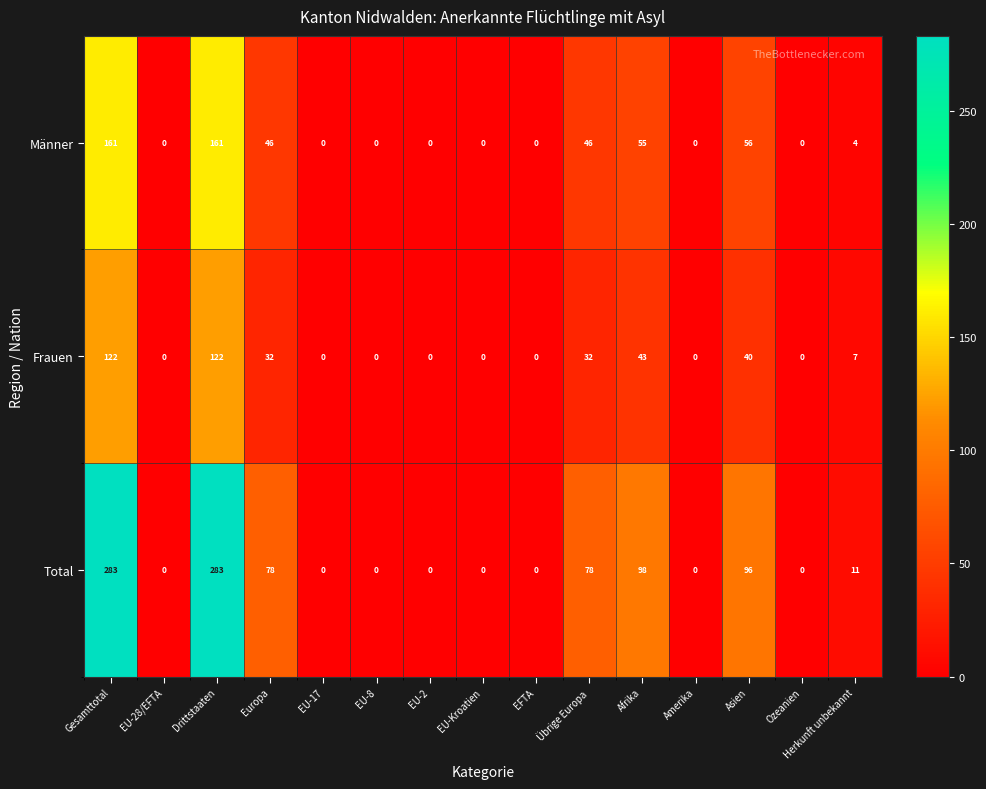

At how many categories does at least one series exceed 34?

6